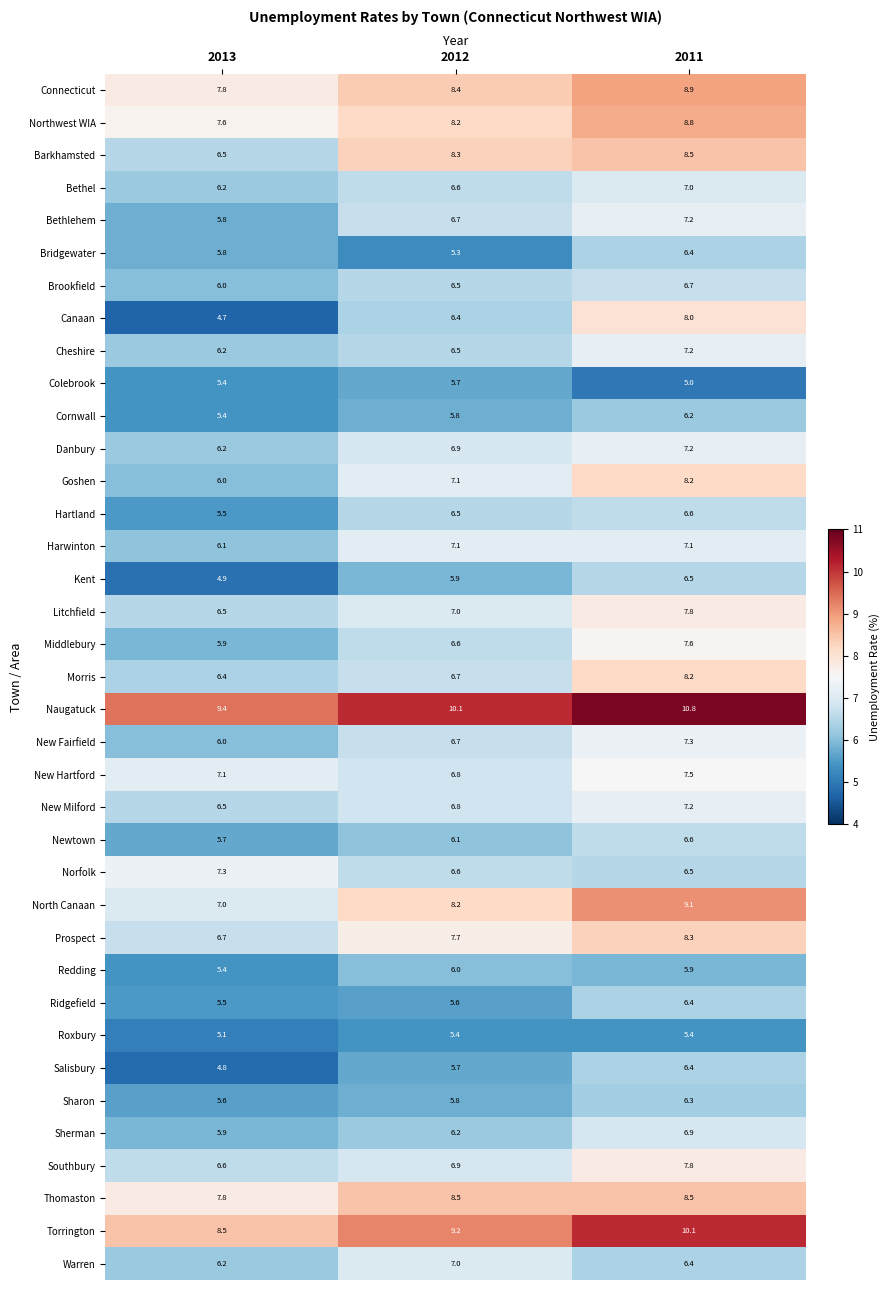

True or false: Hartland has a value of 3.7 at 2013.

False